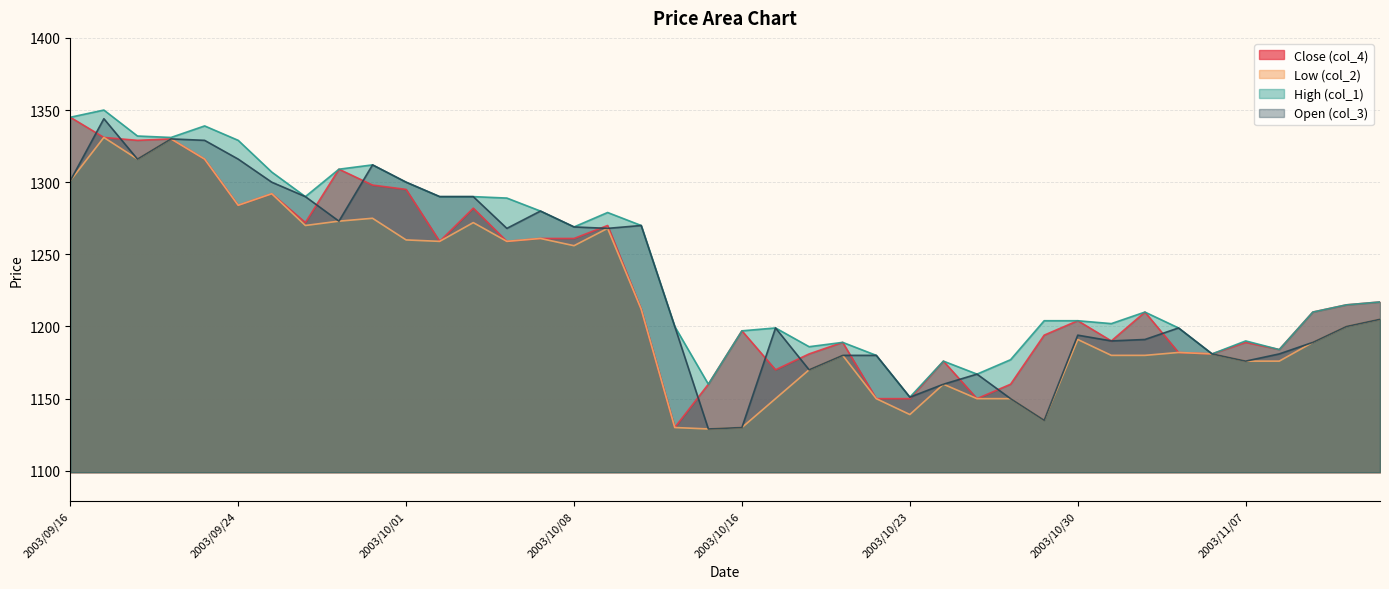

How many interior local peaks does the Open (col_3) series have?

9